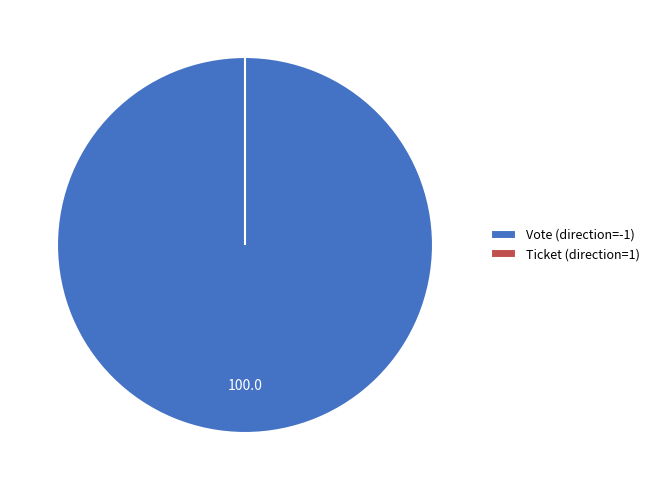

What percentage is the Vote (direction=-1) slice, to the nearest percent?

100%